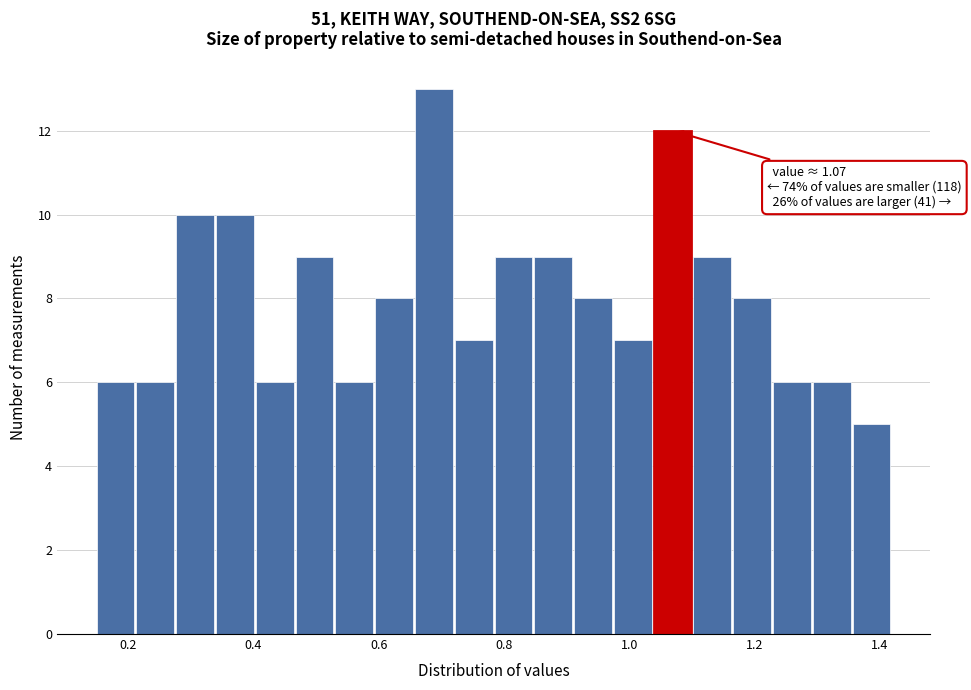

Around what value on the x-axis is the tallest bar? Give the approximate position of its centre, as read against the axis.

0.68